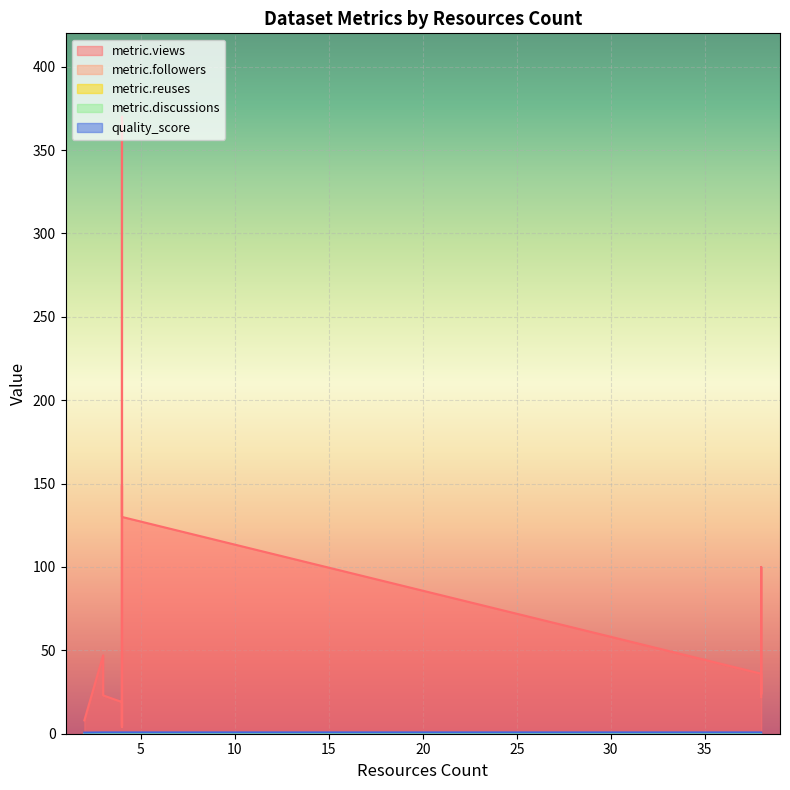

At how many categories does at least one series exceed 40?

5